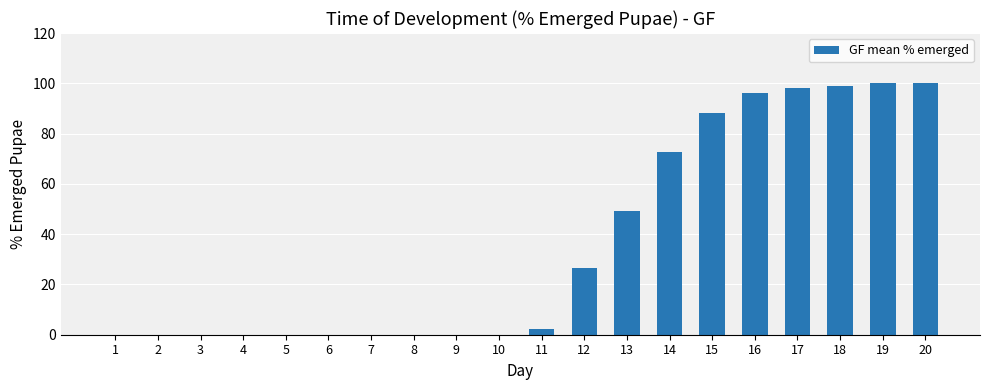

What is the sum of the values at 3 and 13?

49.0